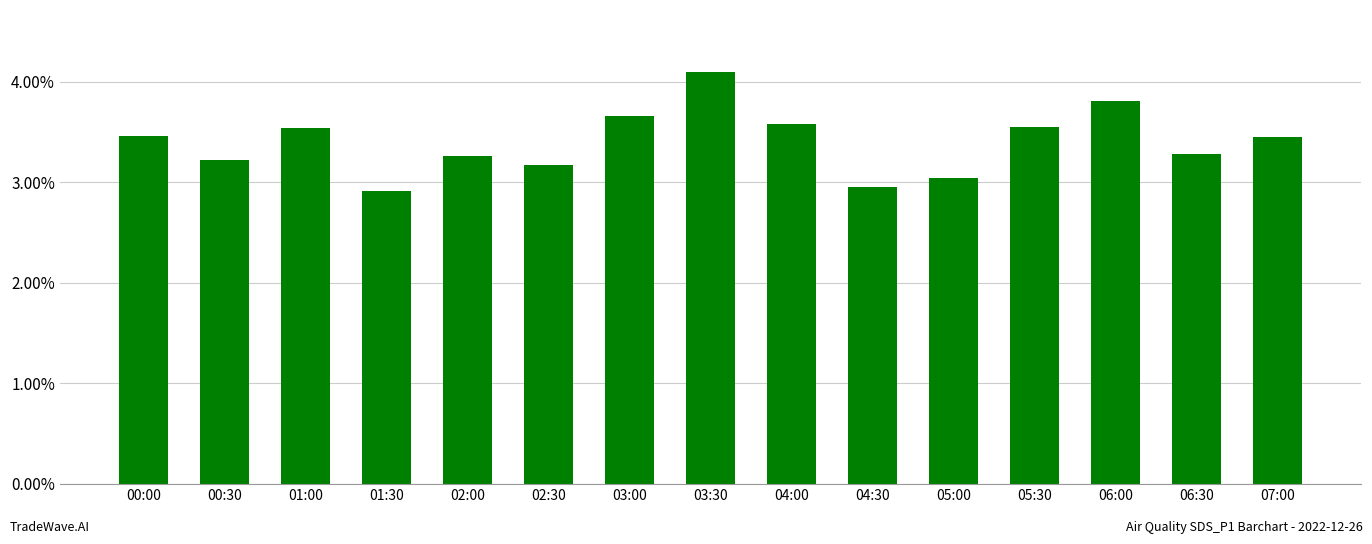

What is the average value?

3.4